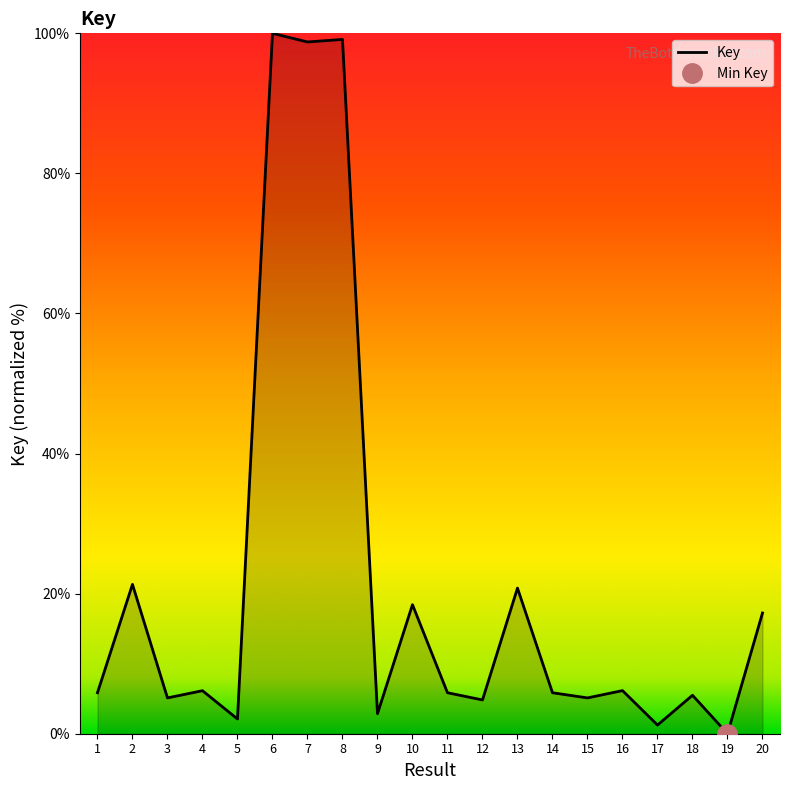

Where is the first local maximum?

2